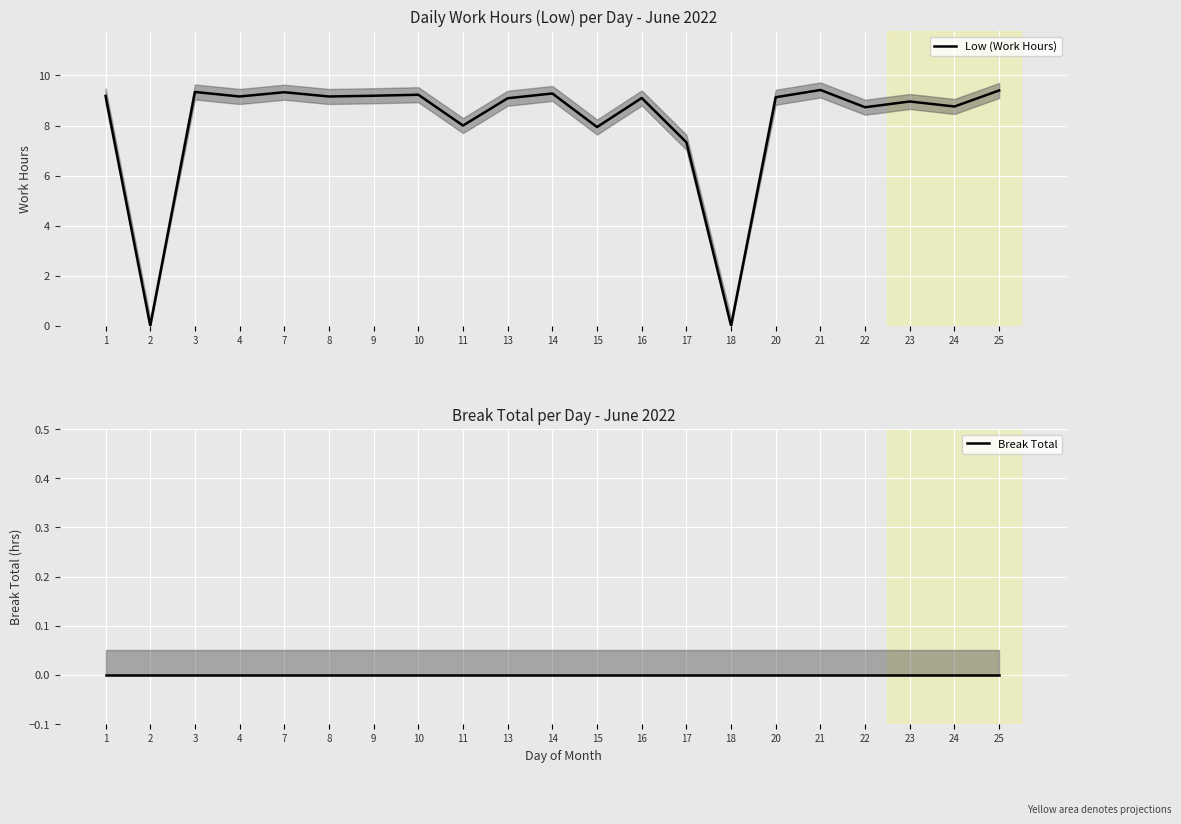

Reading left to right, list all the values displayed in this chart.

Low (Work Hours): 9.2	0.0	9.3	9.2	9.3	9.2	9.2	9.2	8.0	9.1	9.3	7.9	9.1	7.3	0.0	9.1	9.4	8.7	9.0	8.8	9.4
Break Total: 0.0	0.0	0.0	0.0	0.0	0.0	0.0	0.0	0.0	0.0	0.0	0.0	0.0	0.0	0.0	0.0	0.0	0.0	0.0	0.0	0.0